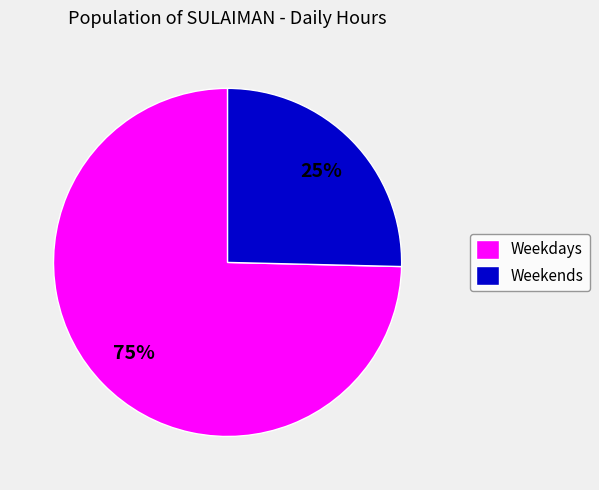

What percentage is the Weekdays slice, to the nearest percent?

75%